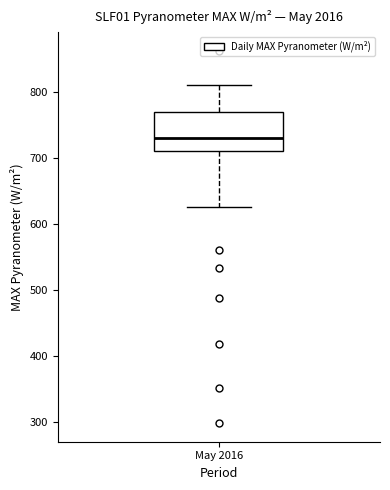

Transcribe this box plot: give where the median line is, the range the box spans, and where the two whiskers end, as read against the y-axis. The values are not printed on the chart, so give them approximately, as read against the axis.

median 730, box 710 to 770, whiskers 630 to 810